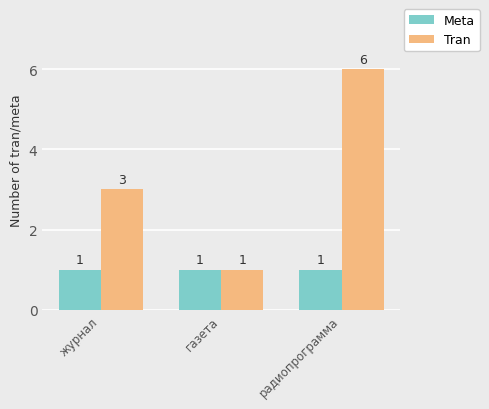

At журнал, list the series in order from largest to smallest.

Tran, Meta